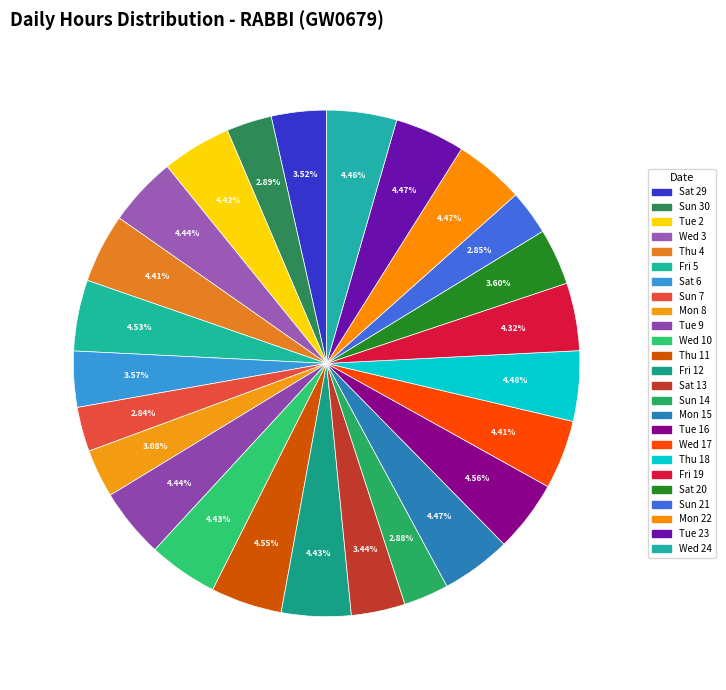

Count the number of slices in the pie.

25